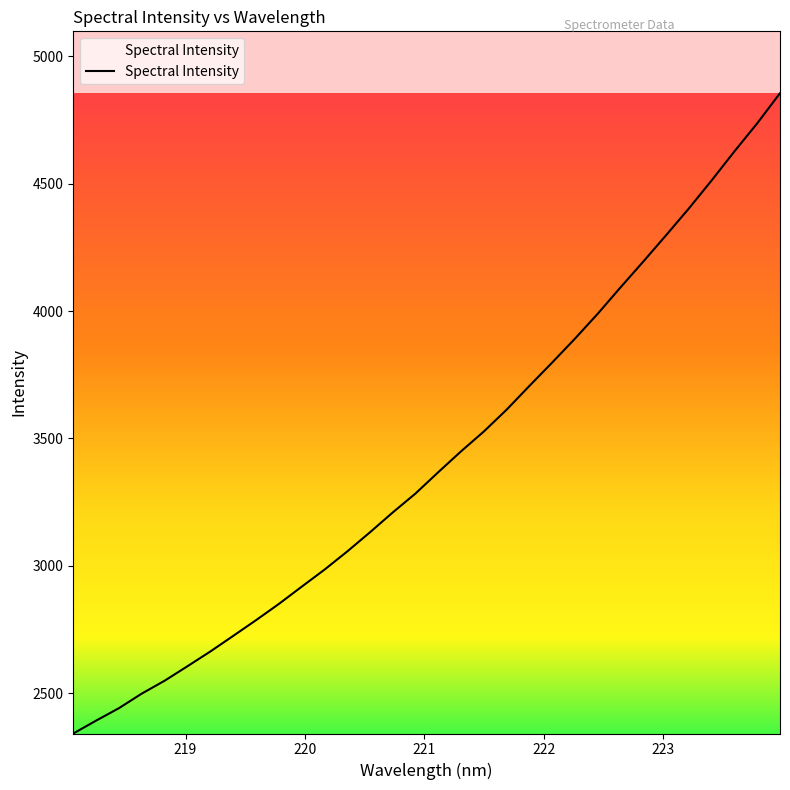

What is the greatest value displayed?

4855.4